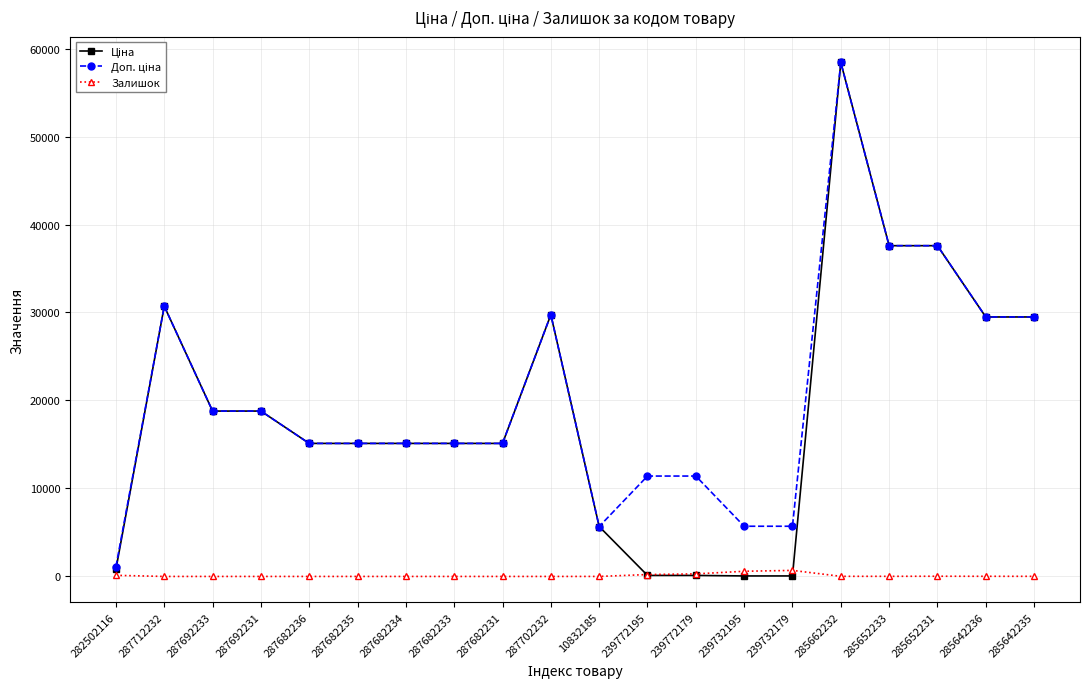

How many categories are shown in the chart?

20